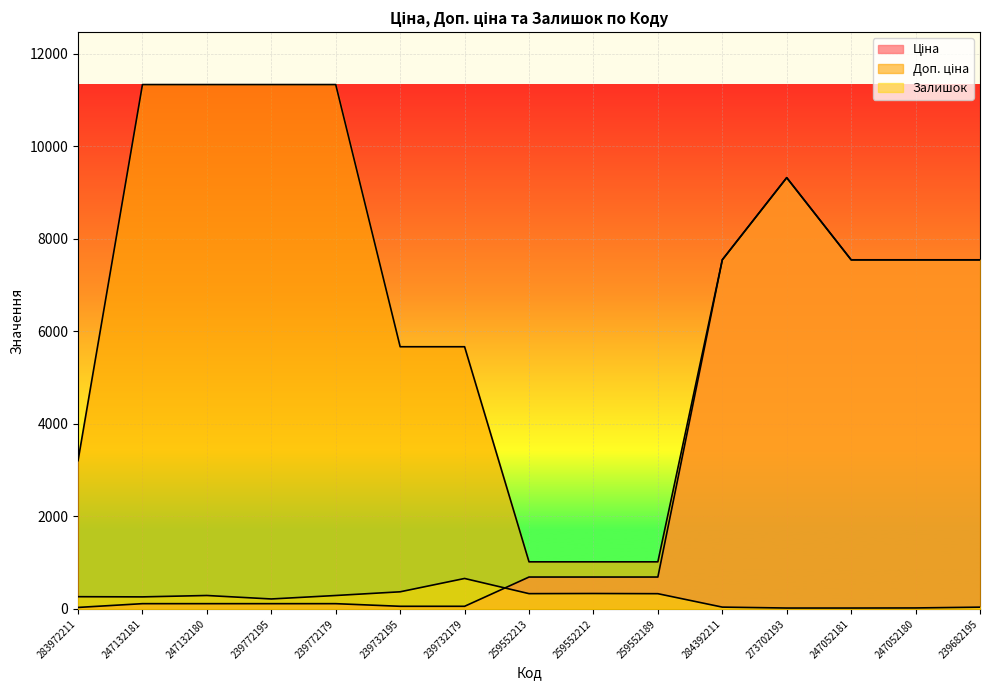

What is the approximate value of Залишок at 259552212?

333.0